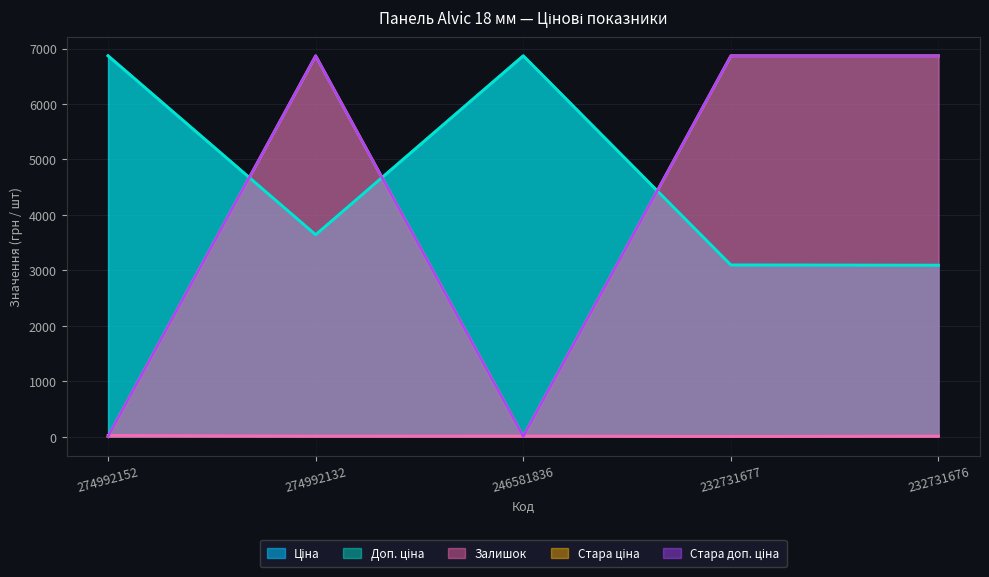

Is it true that Залишок equals 3.0 at 232731677?

True